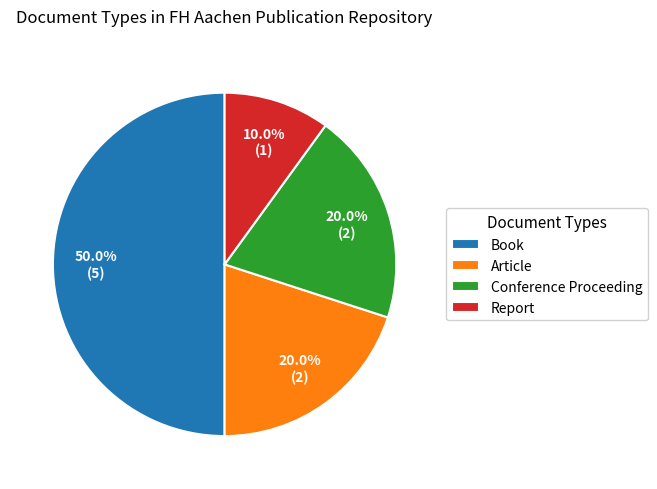

Which category has the biggest portion of the pie?

Book